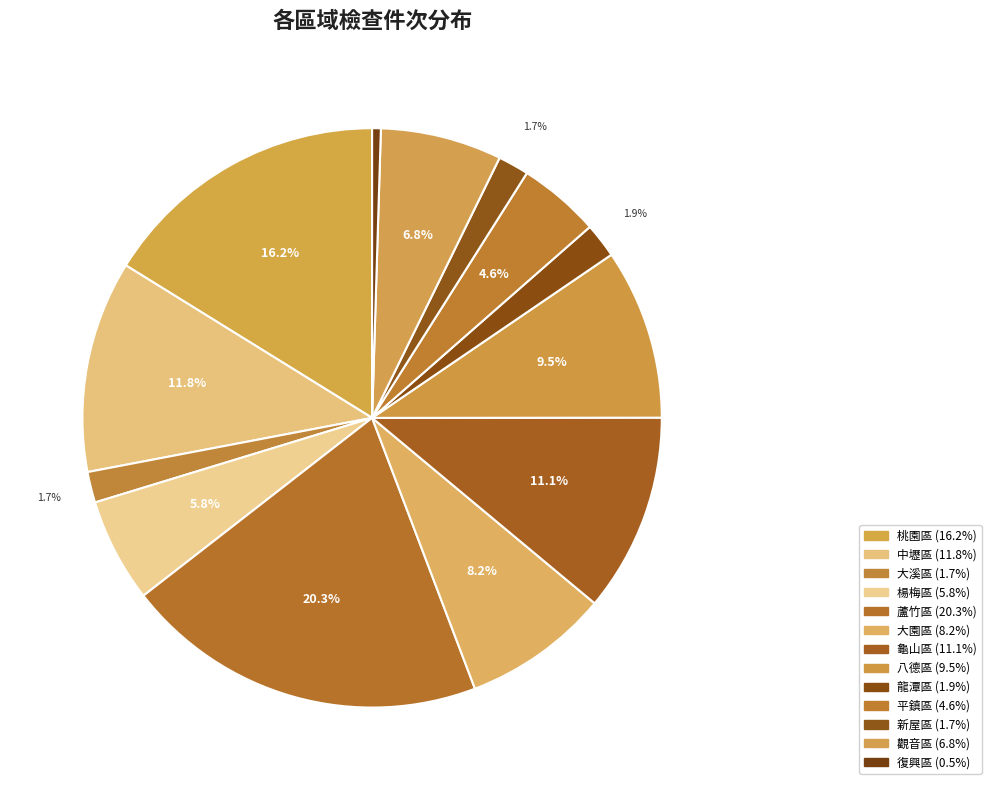

True or false: 復興區 accounts for 8% of the total.

False